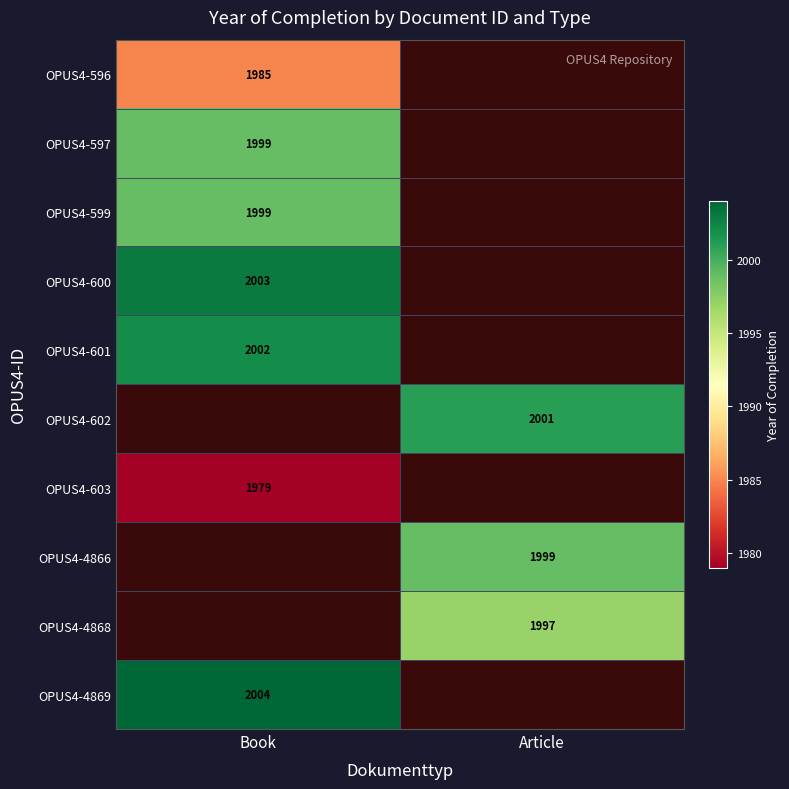

How many series are shown in this chart?

10